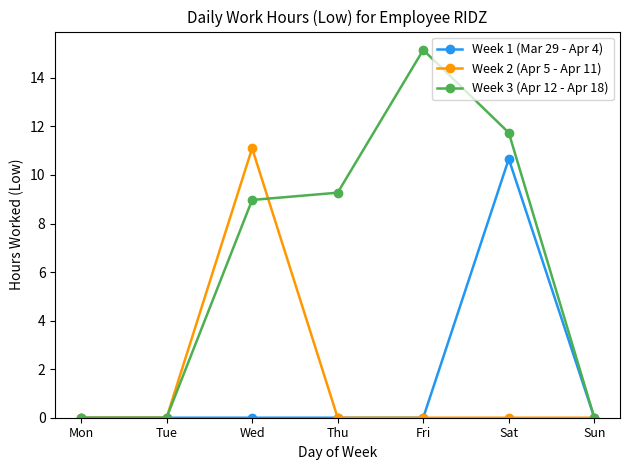

At which label does Week 2 (Apr 5 - Apr 11) reach its peak?

Wed